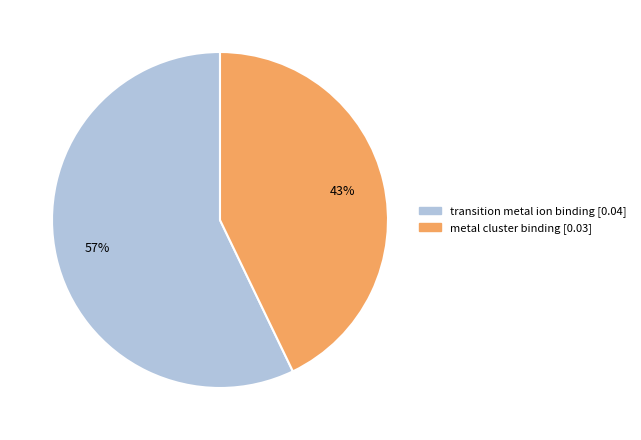

To the nearest percent, what is the average slice percentage?

50%